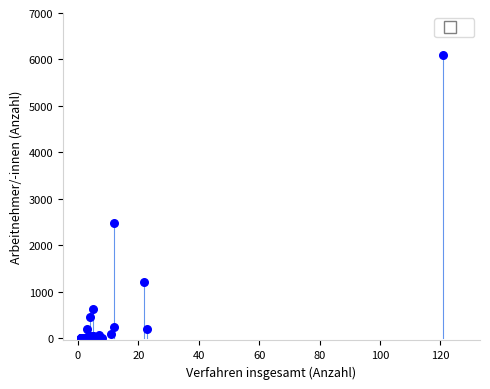

What Y value in the scatter plot is closest to 3045?

2477